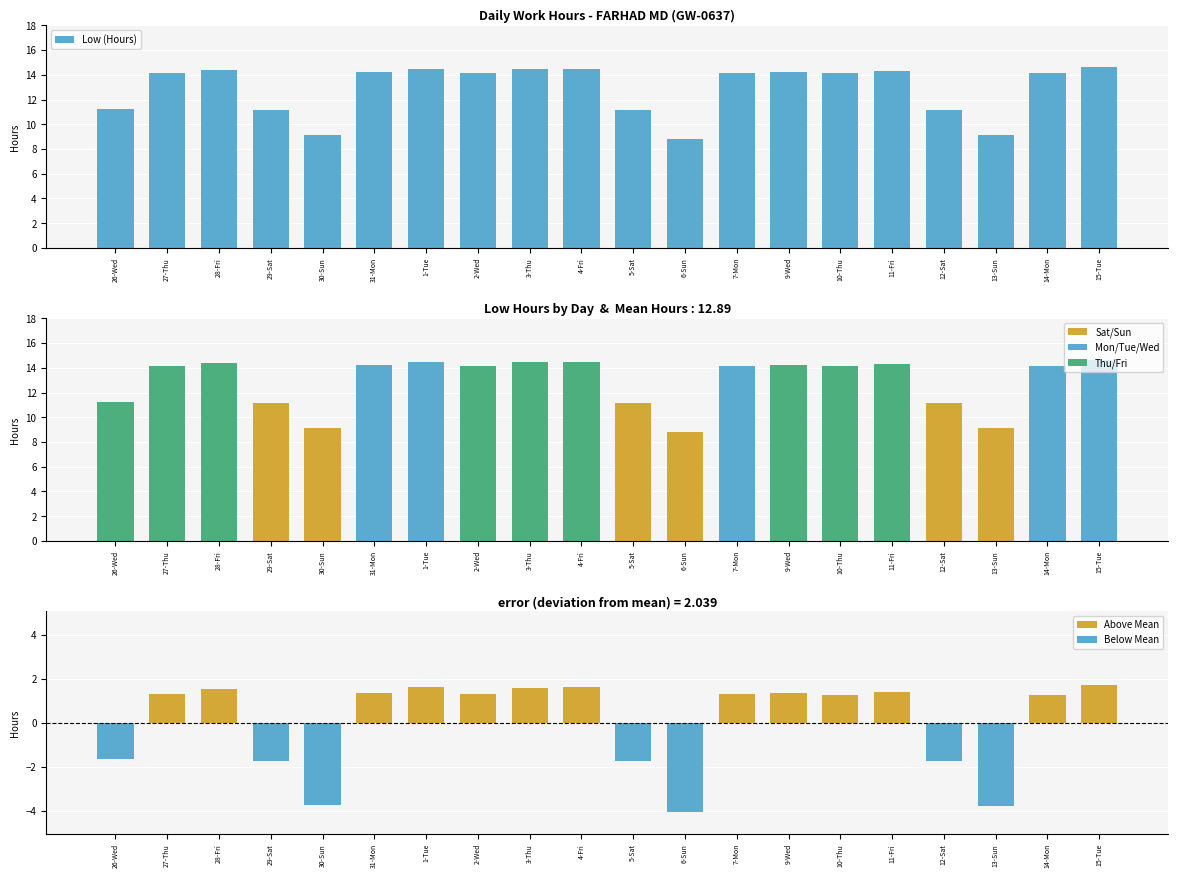

Where does the data first go above 14?

27-Thu